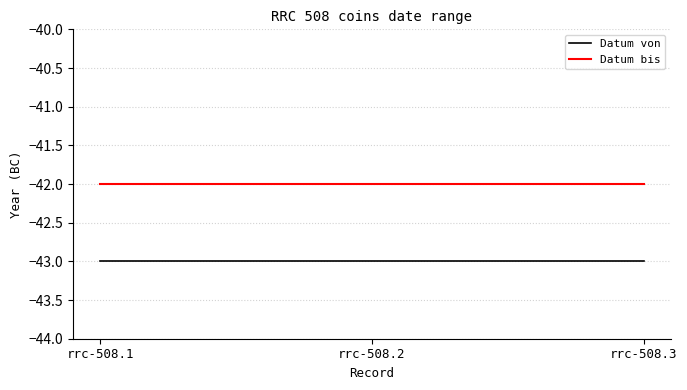

What is the spread (max minus min) of values at rrc-508.2?

1